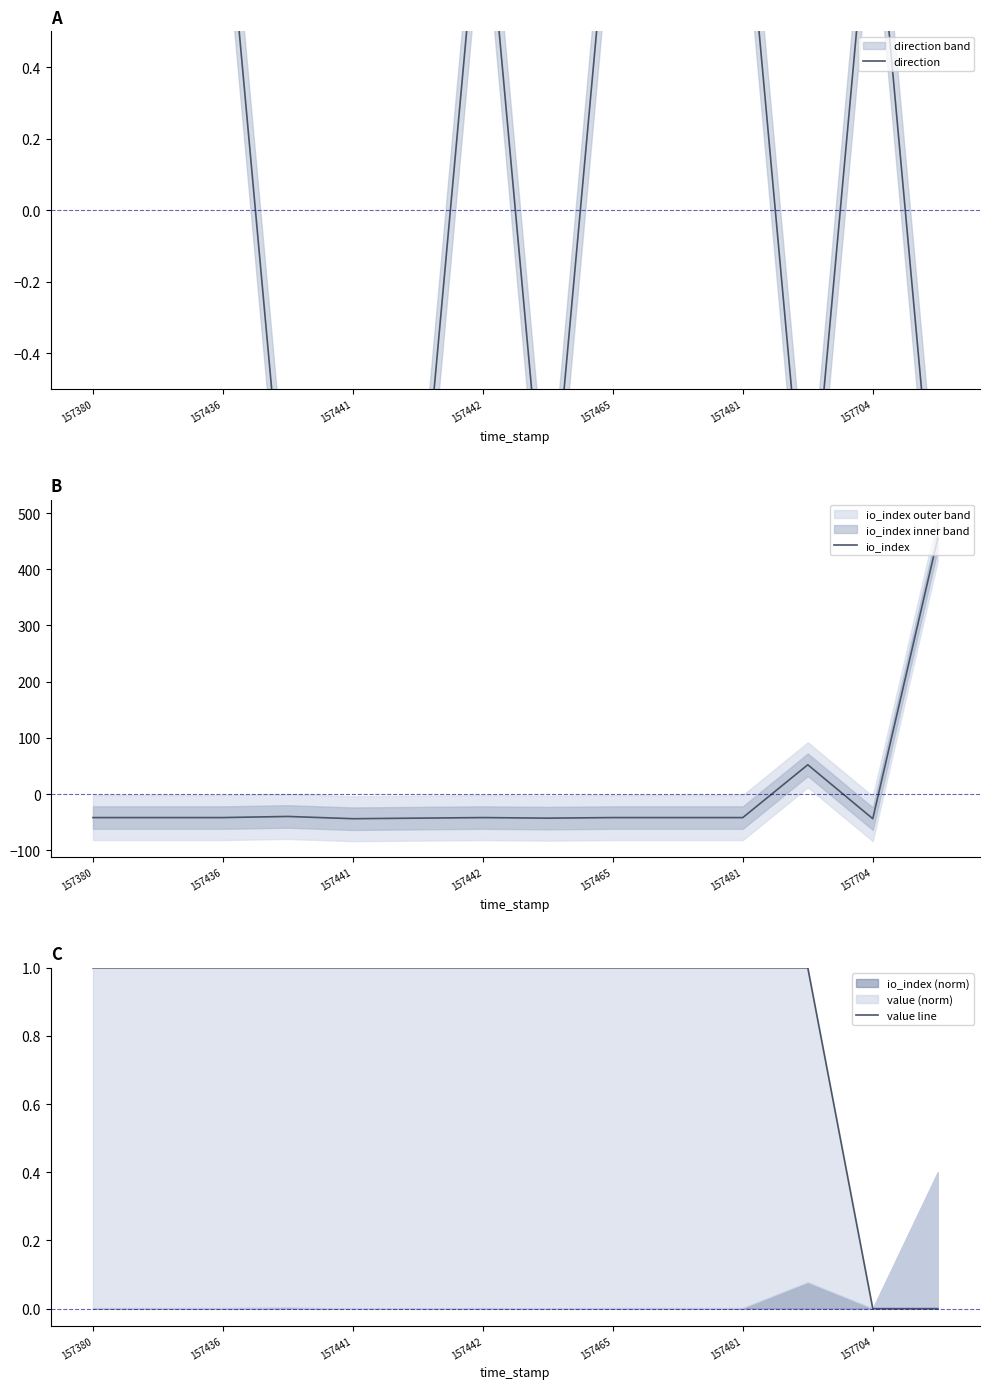

What is the value of the direction point at the 3rd from the left?

1.0